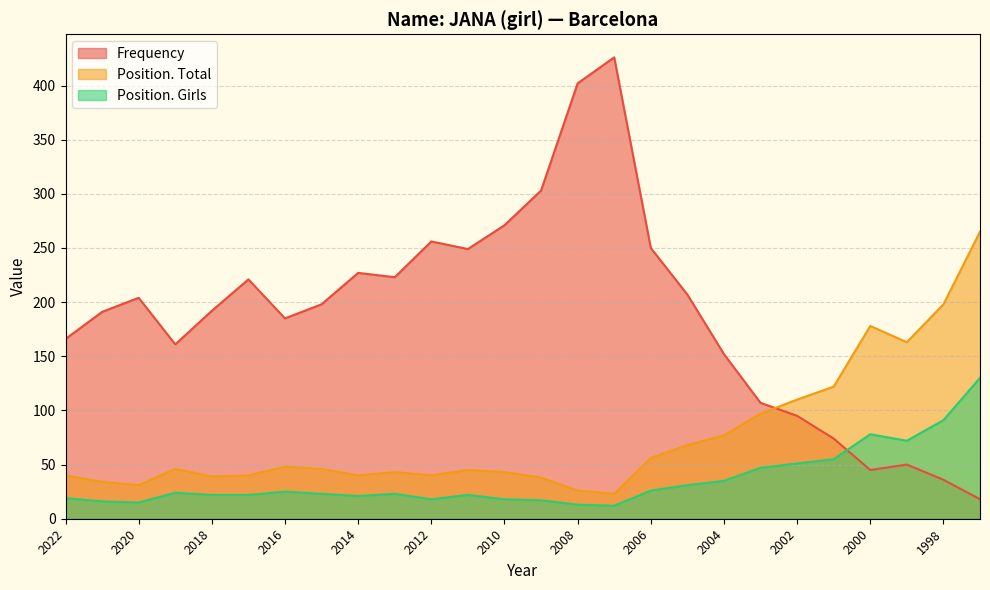

Is it true that Position. Girls equals 23 at 2015?

True